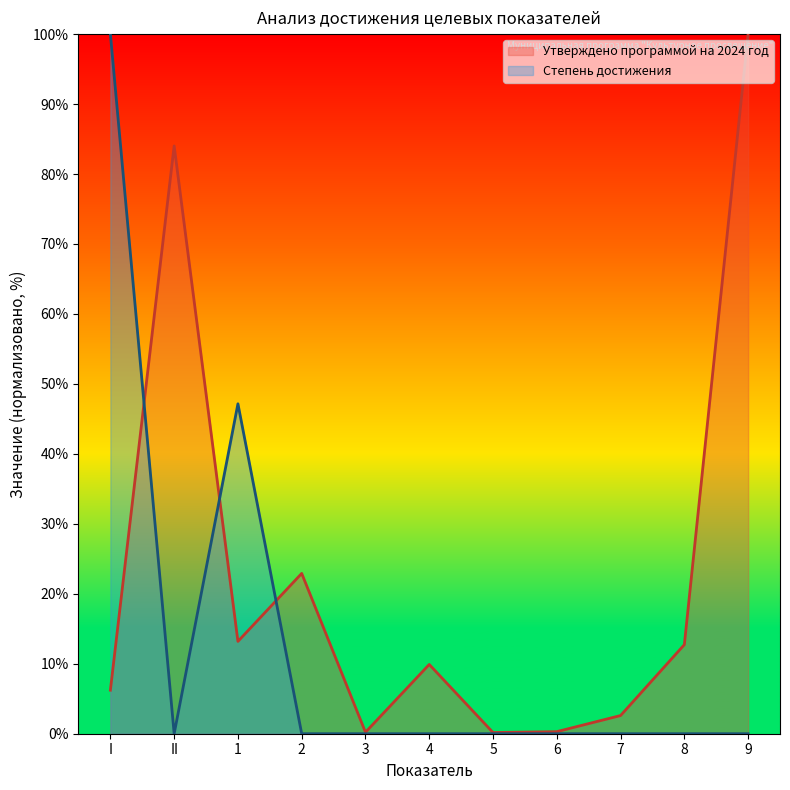

What is the greatest value displayed?

100.0